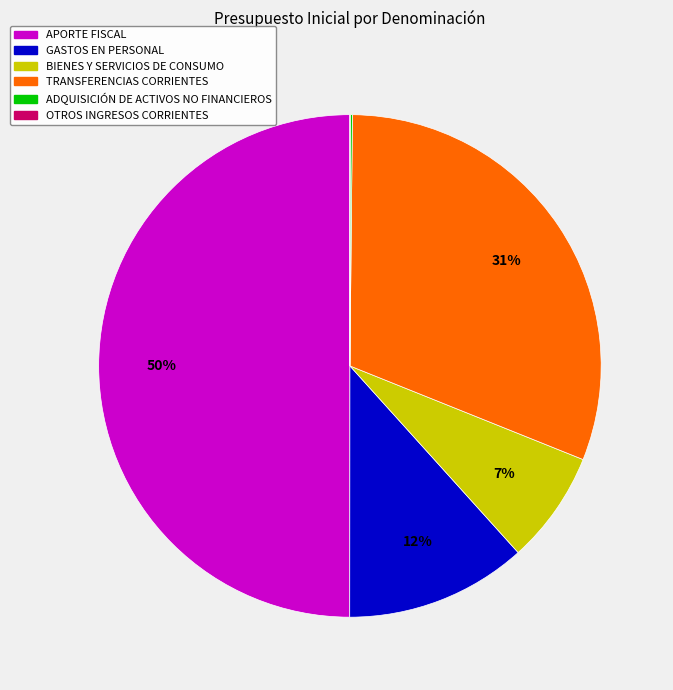

To the nearest percent, what is the difference between the APORTE FISCAL and BIENES Y SERVICIOS DE CONSUMO slice percentages?

43%